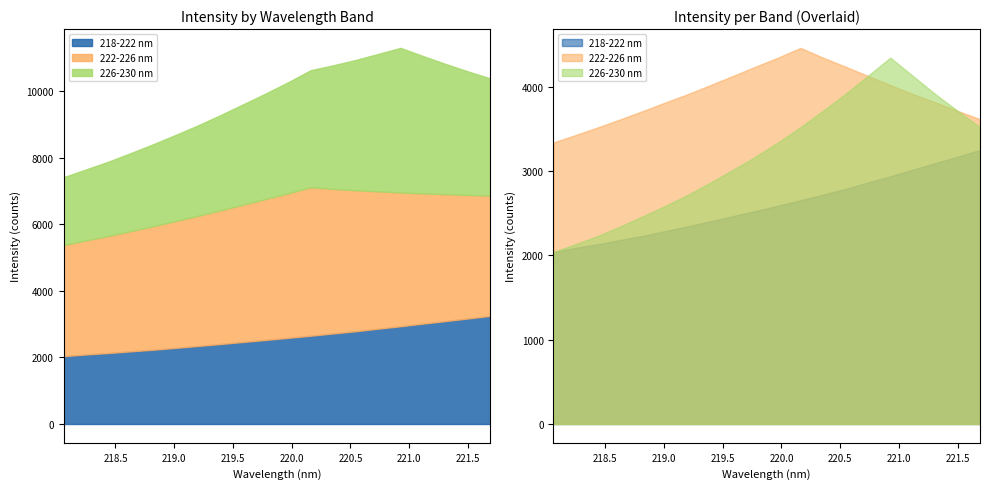

Reading right to left, list all the values displayed in this chart.

218-222 nm: 3248.5	3169.3	3091.8	3015.2	2936.5	2862.9	2786.7	2720.1	2652.5	2588.5	2525.7	2465.5	2404.0	2345.2	2288.0	2231.8	2183.4	2133.3	2089.1	2038.9
222-226 nm: 3613.9	3712.5	3813.6	3912.8	4019.4	4127.2	4236.6	4343.5	4459.1	4343.5	4236.6	4127.2	4019.4	3912.8	3813.6	3712.5	3613.9	3519.0	3427.1	3338.2
226-230 nm: 3519.0	3712.5	3912.8	4127.2	4343.5	4127.2	3912.8	3712.5	3519.0	3338.2	3169.3	3015.2	2862.9	2720.1	2588.5	2465.5	2345.2	2231.8	2133.3	2038.9